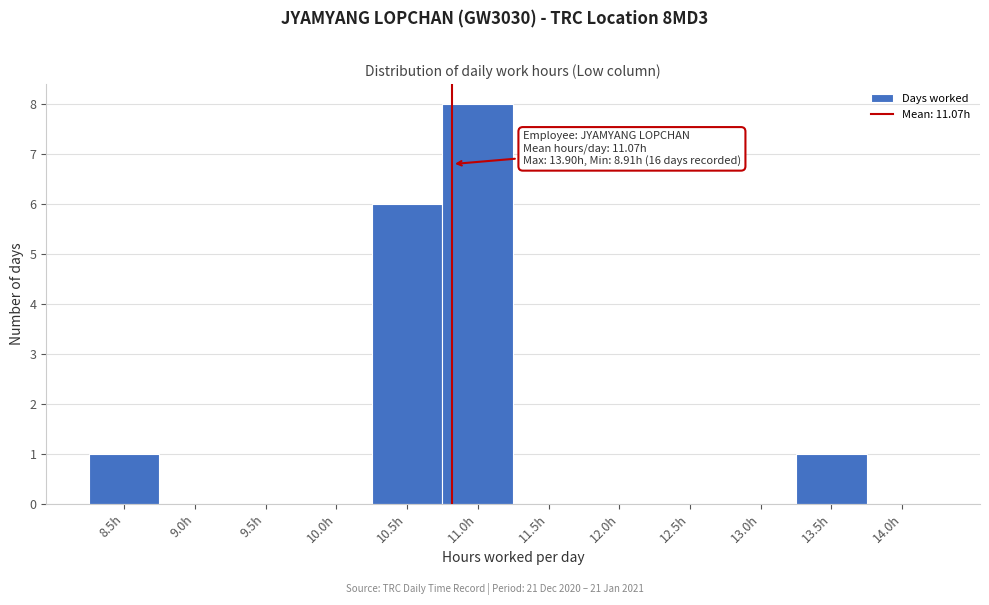

Reading left to right, extract all data points from this chart.

8.5h=1	9.0h=0	9.5h=0	10.0h=0	10.5h=6	11.0h=8	11.5h=0	12.0h=0	12.5h=0	13.0h=0	13.5h=1	14.0h=0